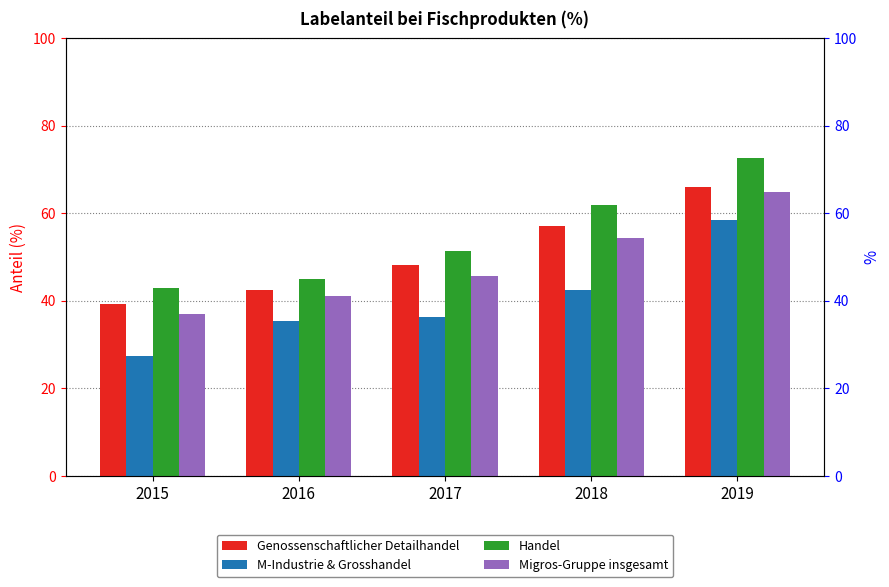

What is the difference between the maximum and minimum values in the Handel series?

29.7